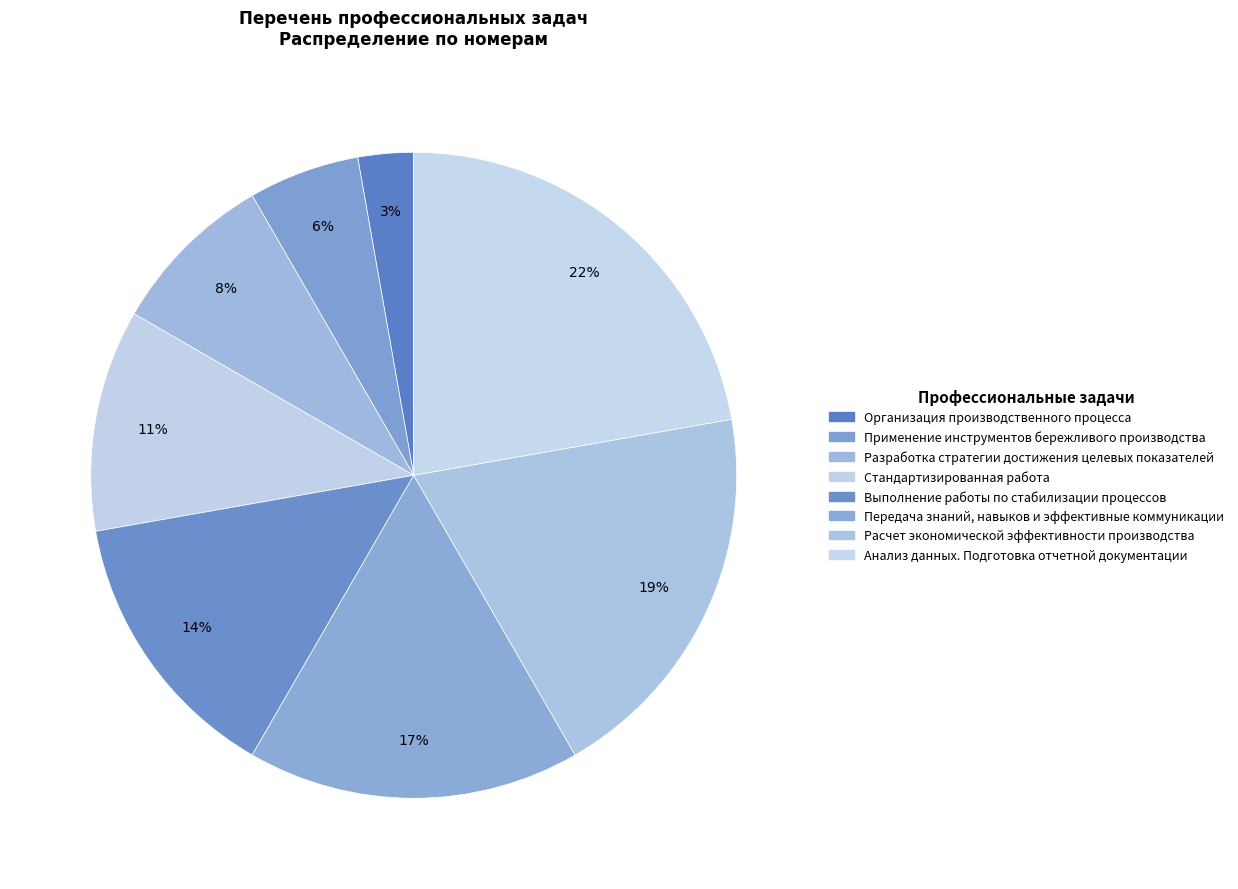

Which category has the biggest portion of the pie?

Анализ данных. Подготовка отчетной документации